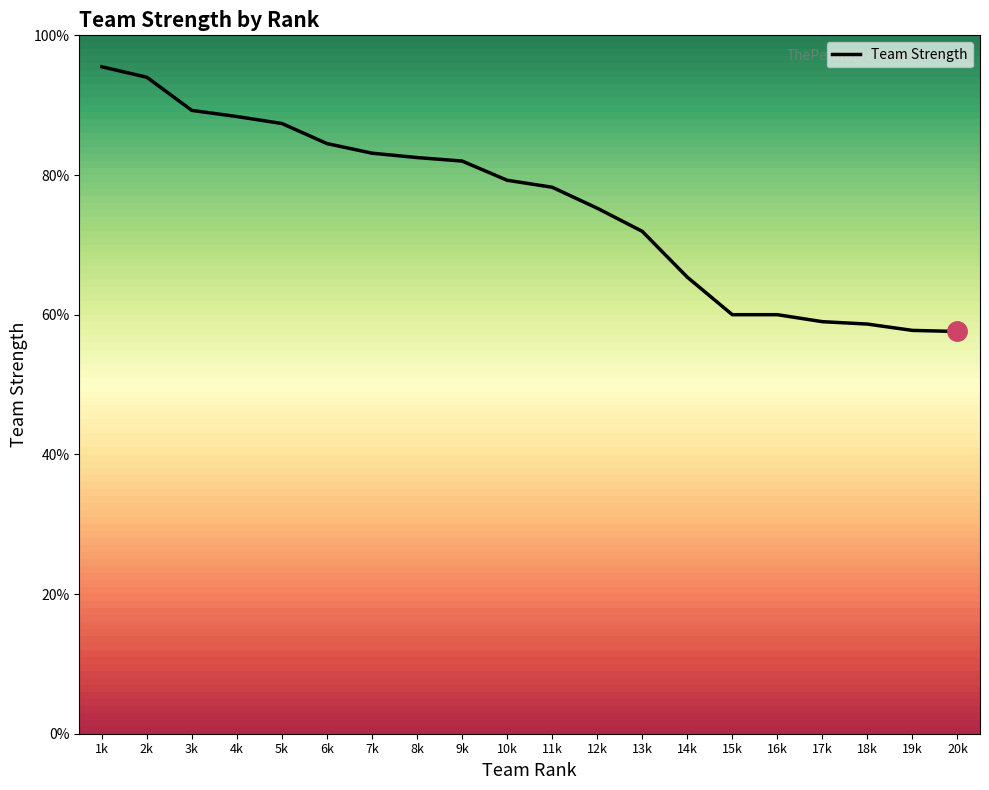

How many lines are shown in the chart?

1